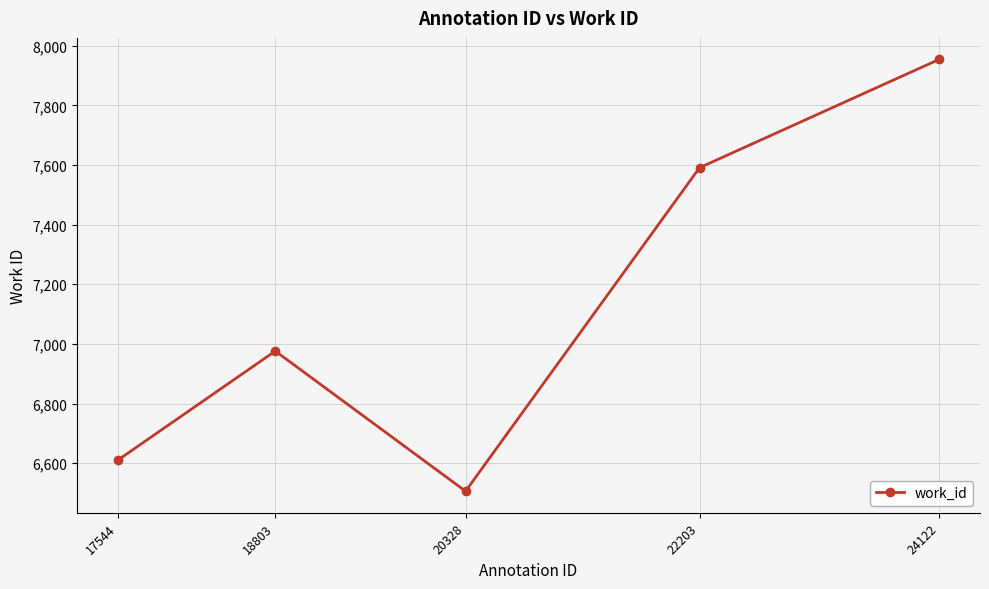

Where is the data nearest to the value 7230?

18803